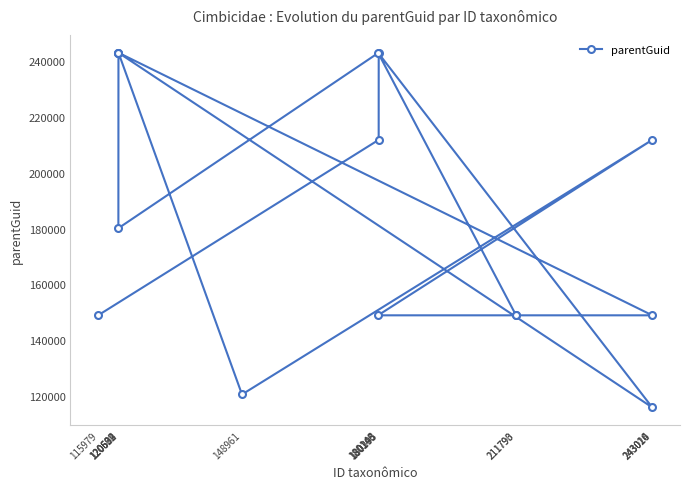

How many lines are shown in the chart?

1